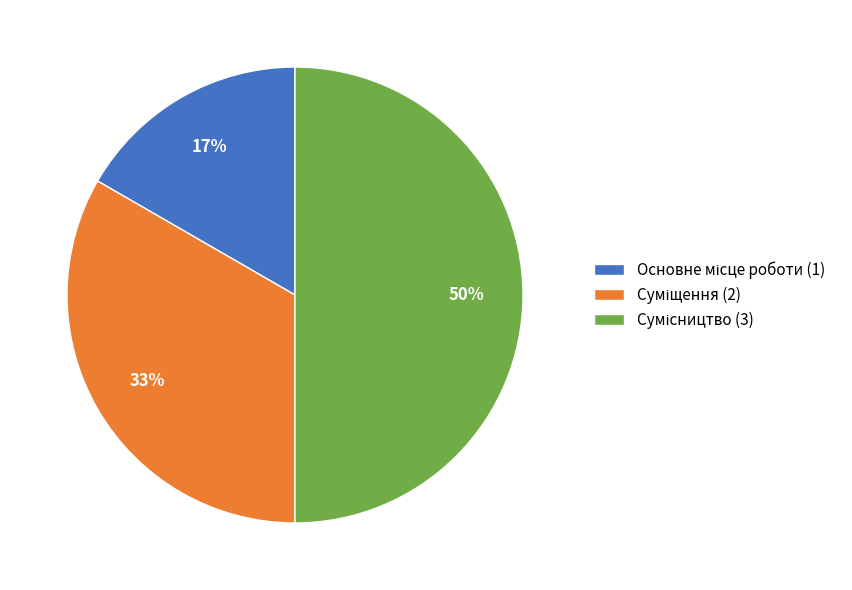

How many slices are in this pie chart?

3